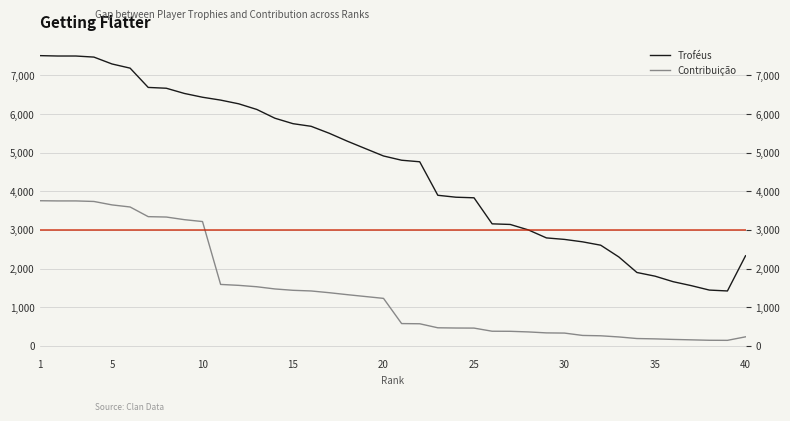

True or false: Troféus and Contribuição cross at least once.

False